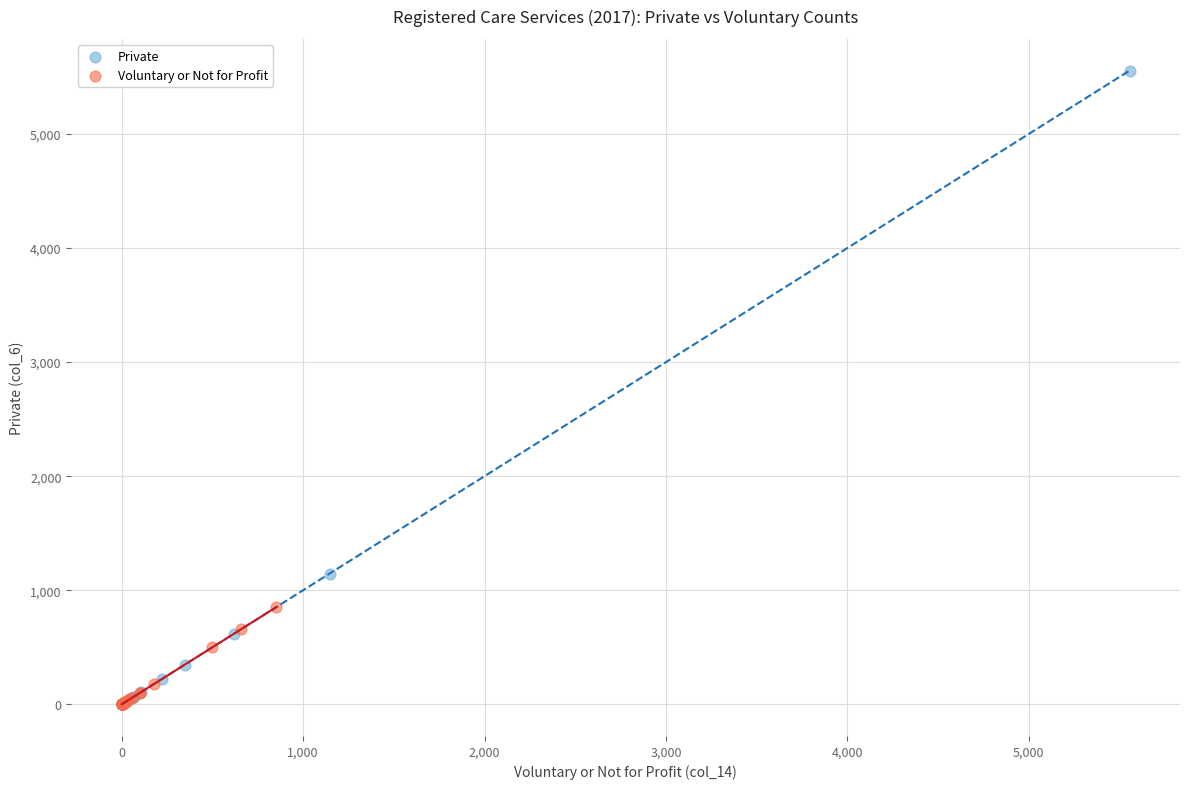

Which series has the largest Y range (max minus min)?

Private